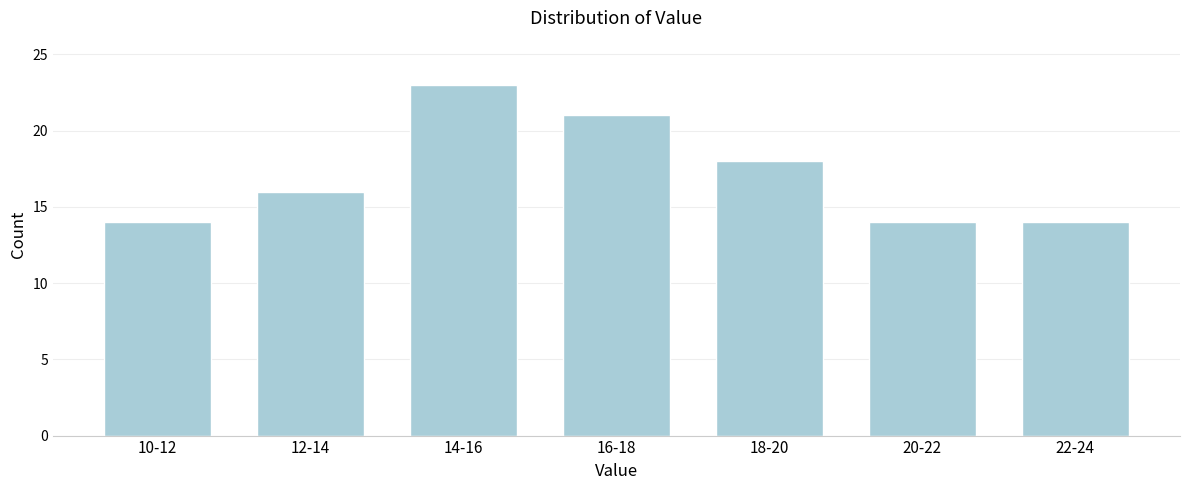

Reading left to right, list all the values displayed in this chart.

10-12=14	12-14=16	14-16=23	16-18=21	18-20=18	20-22=14	22-24=14